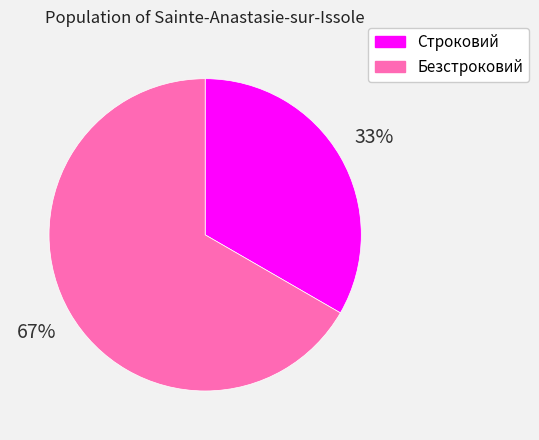

Is it true that Безстроковий is 67% of the pie?

True